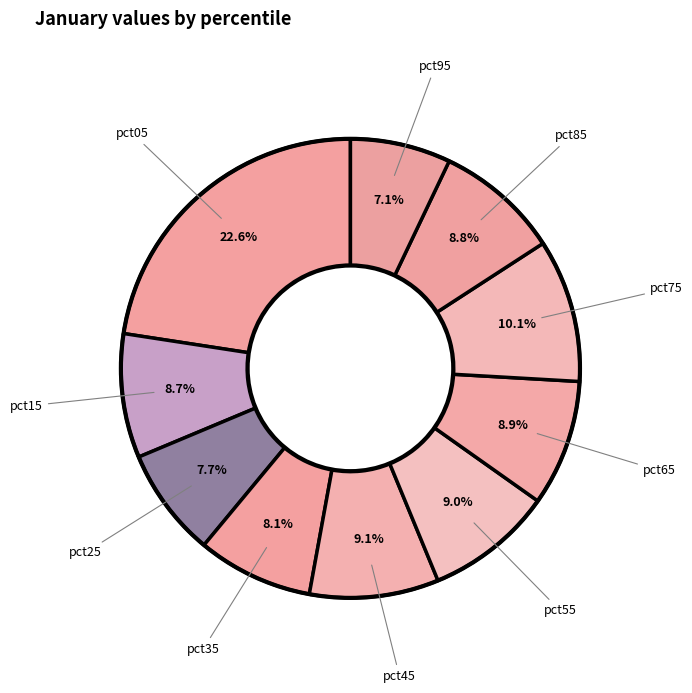

Count the number of slices in the pie.

10